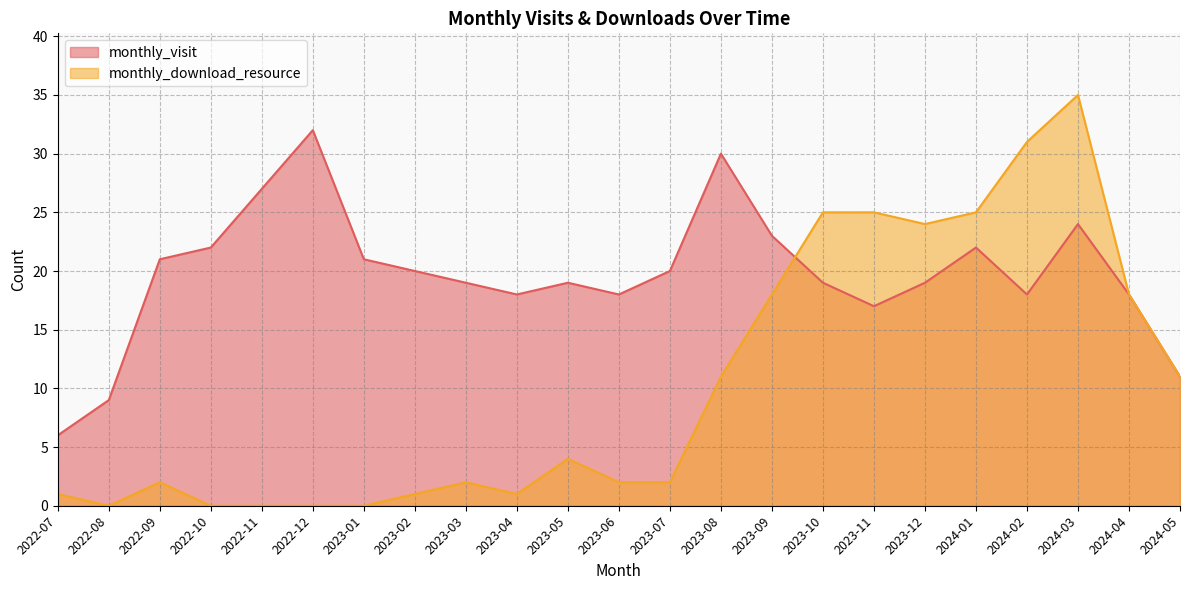

Where do monthly_visit and monthly_download_resource first cross each other?

2023-09 and 2023-10